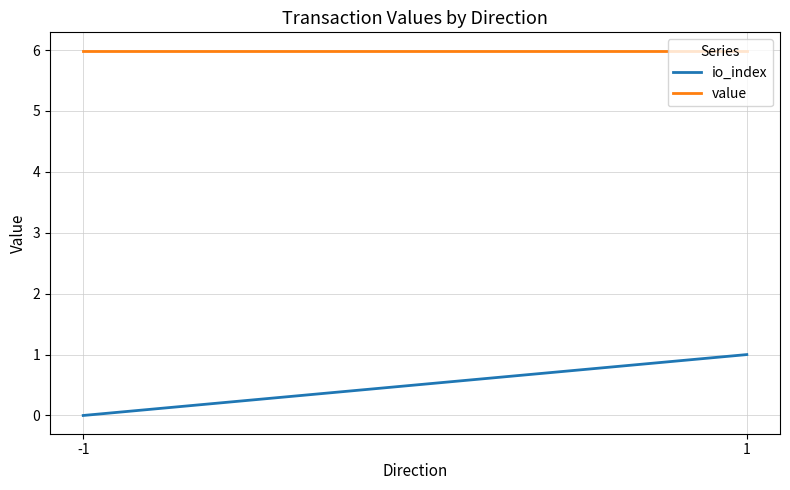

What is the sum of the io_index values at 1 and -1?

1.0